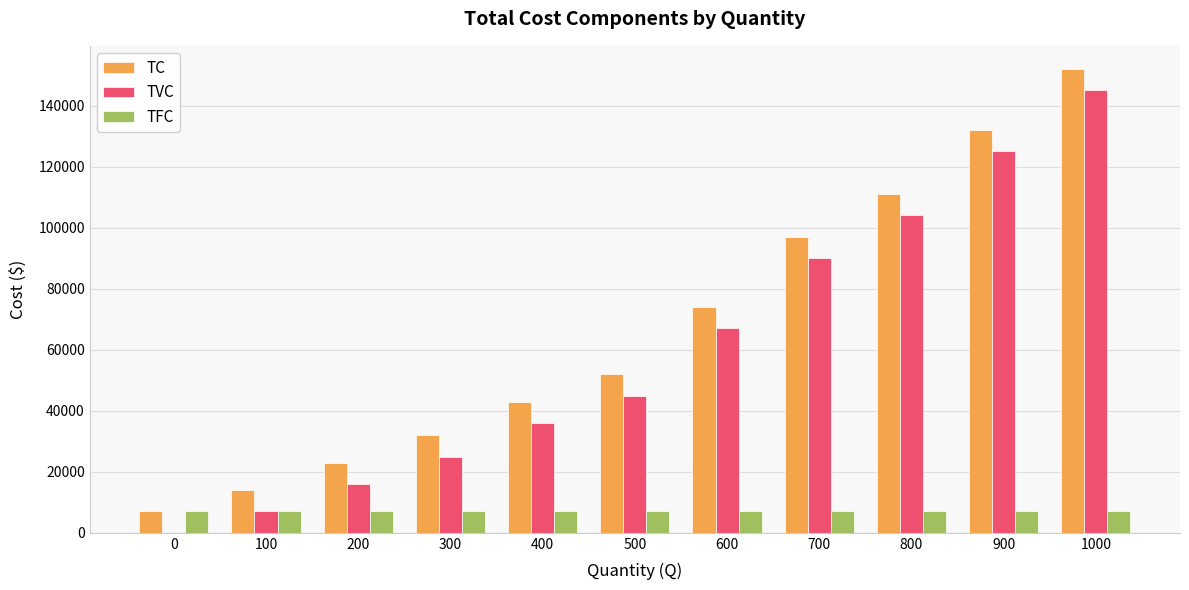

What is the greatest value displayed?

152000